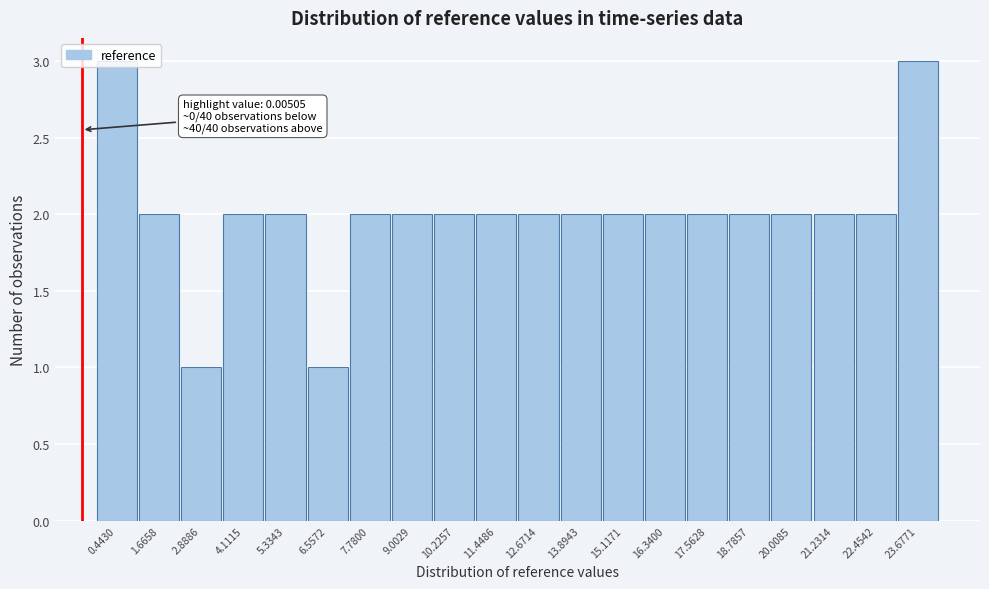

What is the ratio of the value at 22.4542 to the value at 16.3400?

1.0